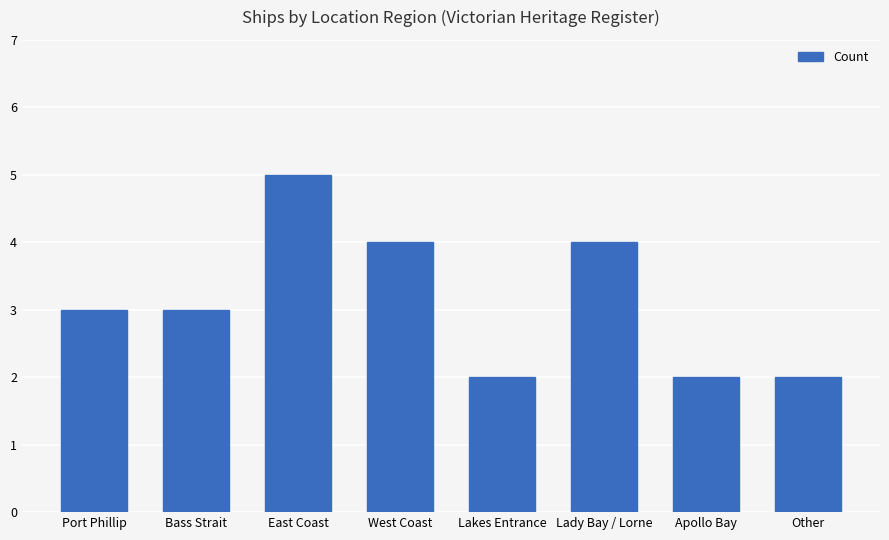

What is the label of the 4th bar from the left?

West Coast